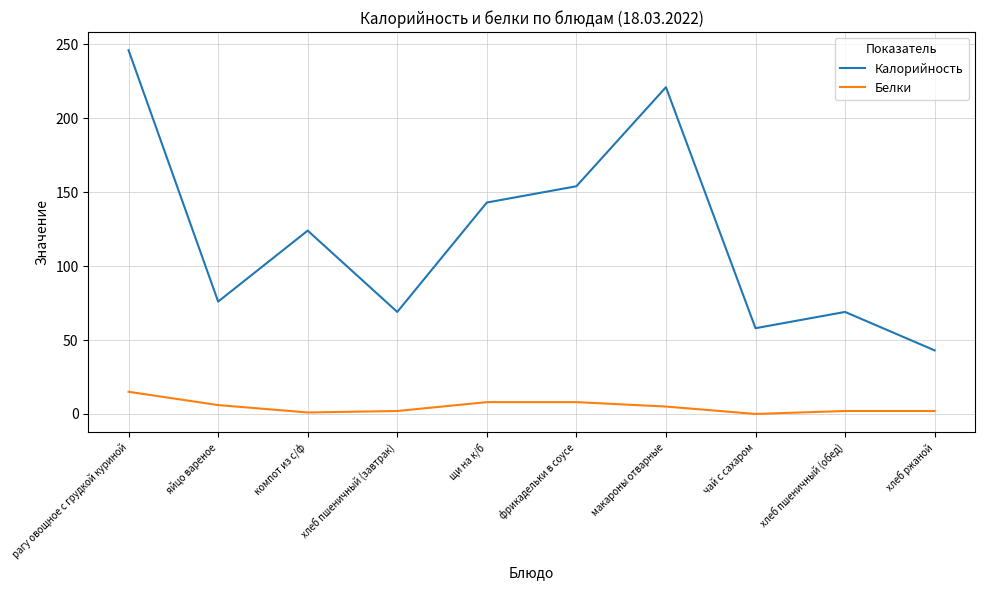

Is it true that Калорийность equals 15 at хлеб пшеничный (обед)?

False